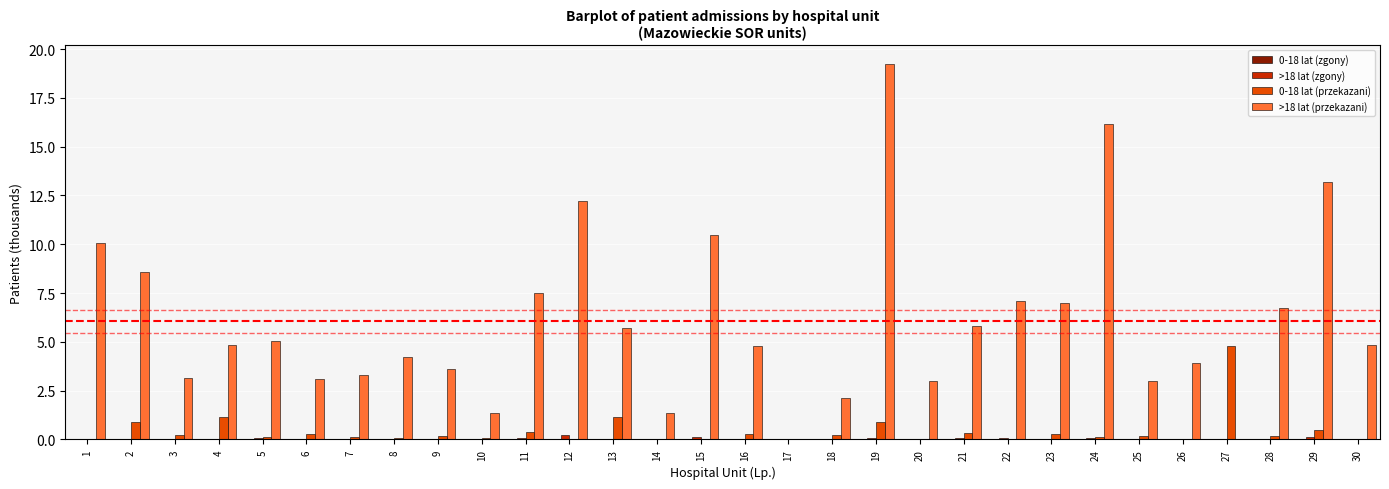

Which label corresponds to the largest value in the chart?

19